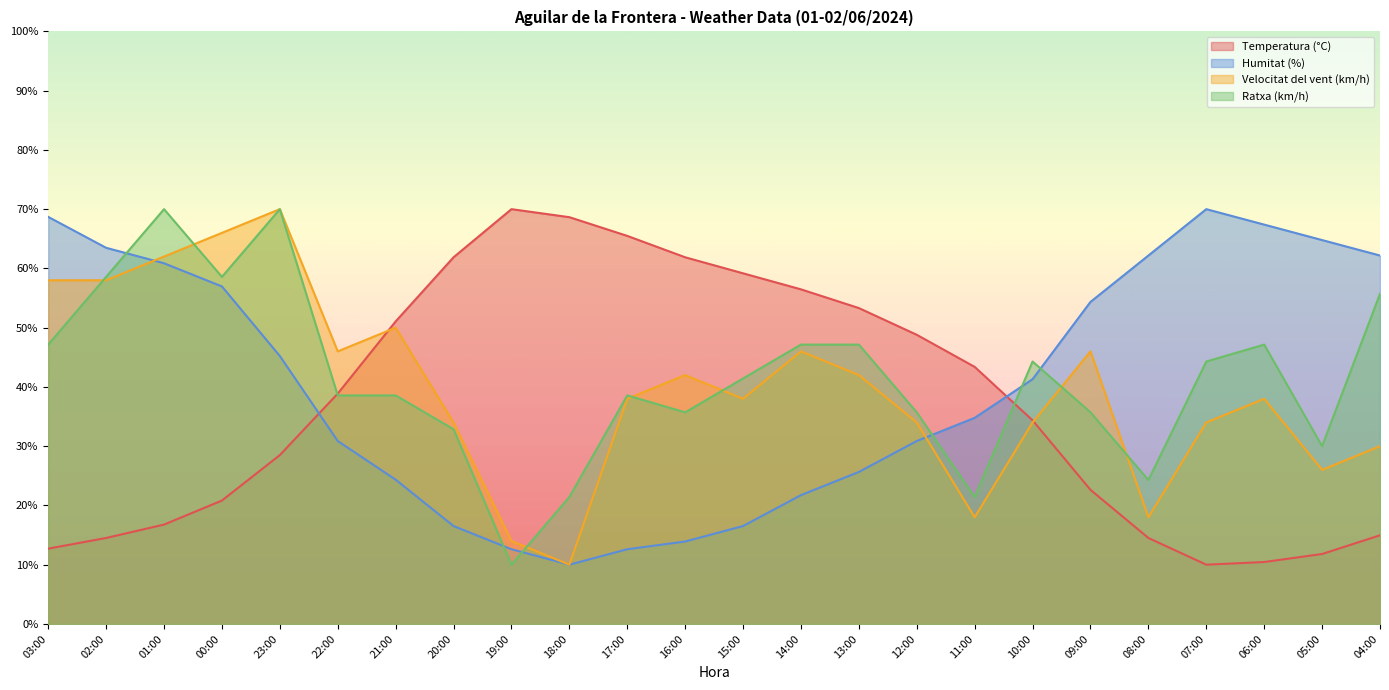

What position from the left is 04:00?

24